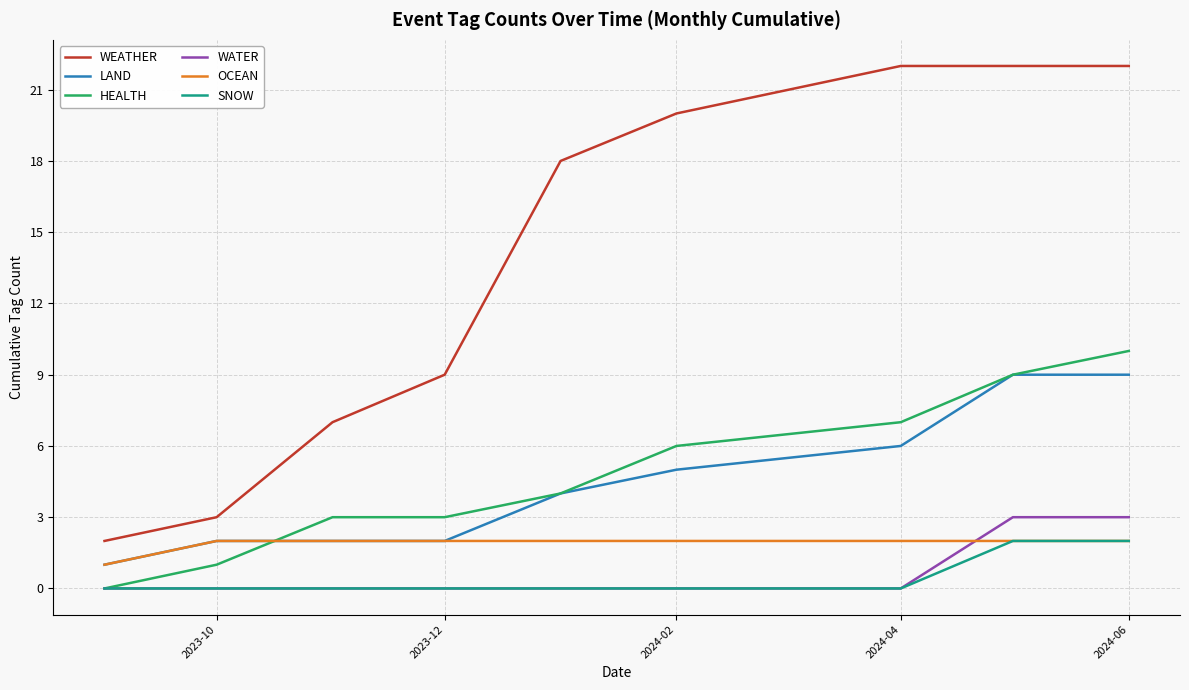

Which series has the largest total across all categories?

WEATHER